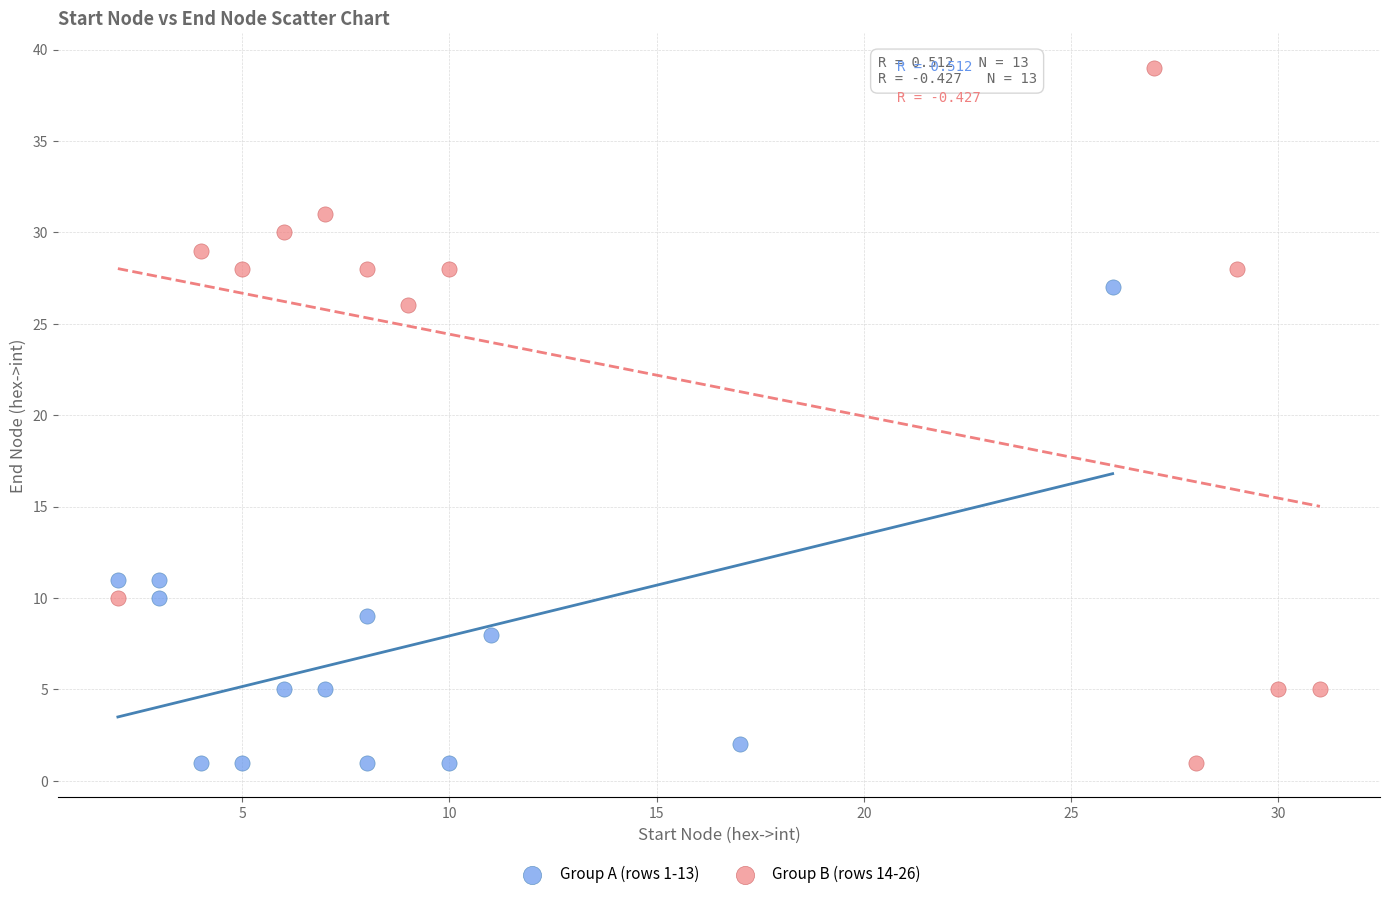

Which series contains the highest Y value?

Group B (rows 14-26)